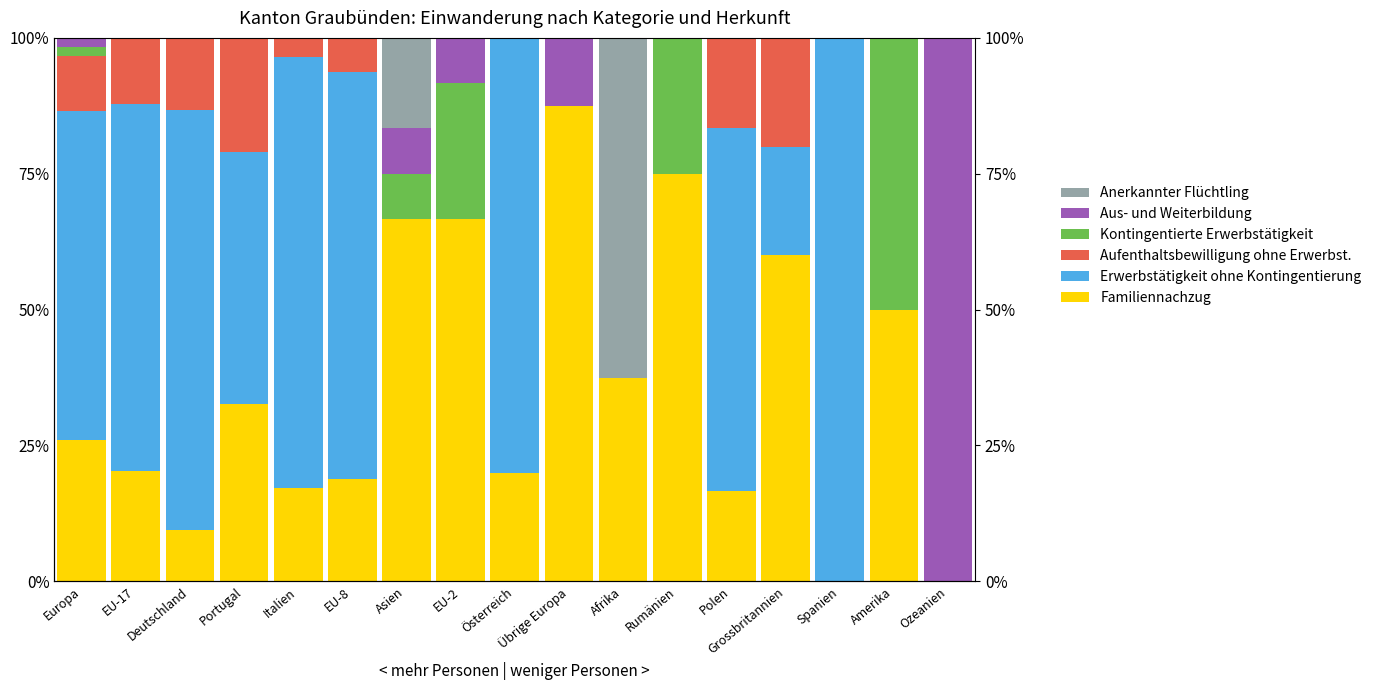

The Aus- und Weiterbildung series shows 176.0 at Ozeanien. True or false?

False